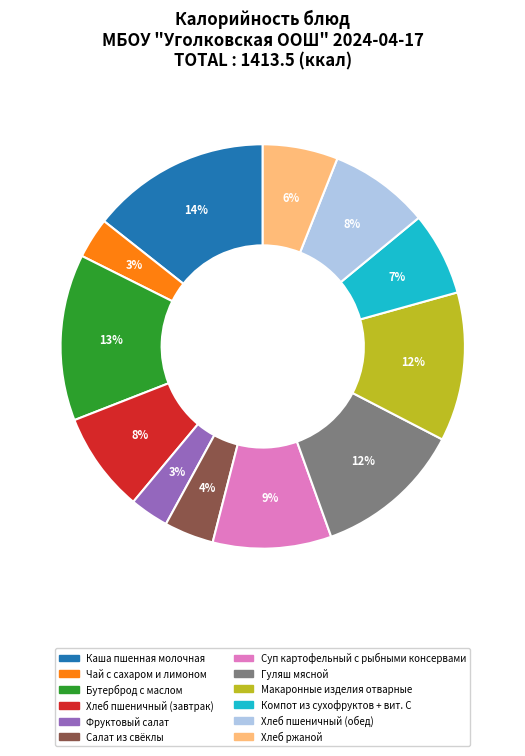

To the nearest percent, what is the difference between the largest and smallest slice percentages?

11%